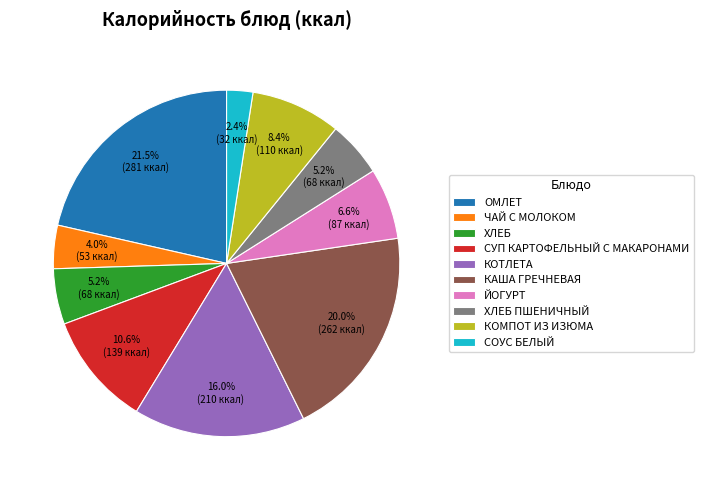

True or false: ЙОГУРТ accounts for 1% of the total.

False